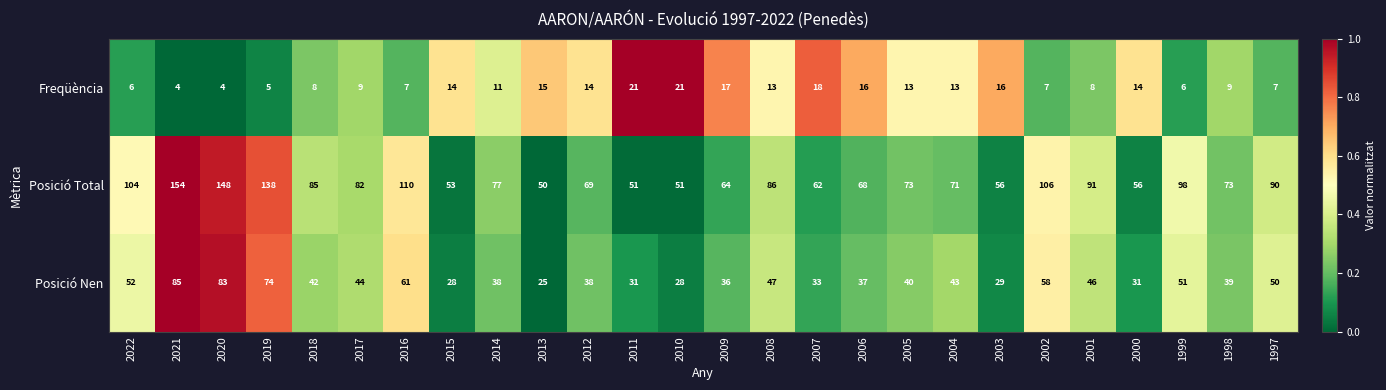

Which series has the largest total across all categories?

Posició Total